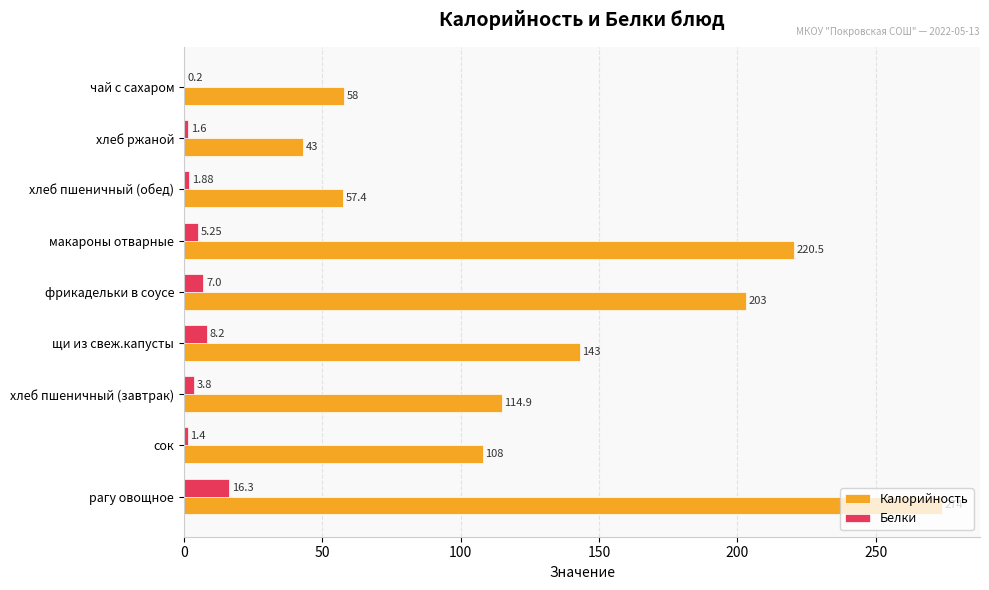

What is the sum of all Белки values?

45.6